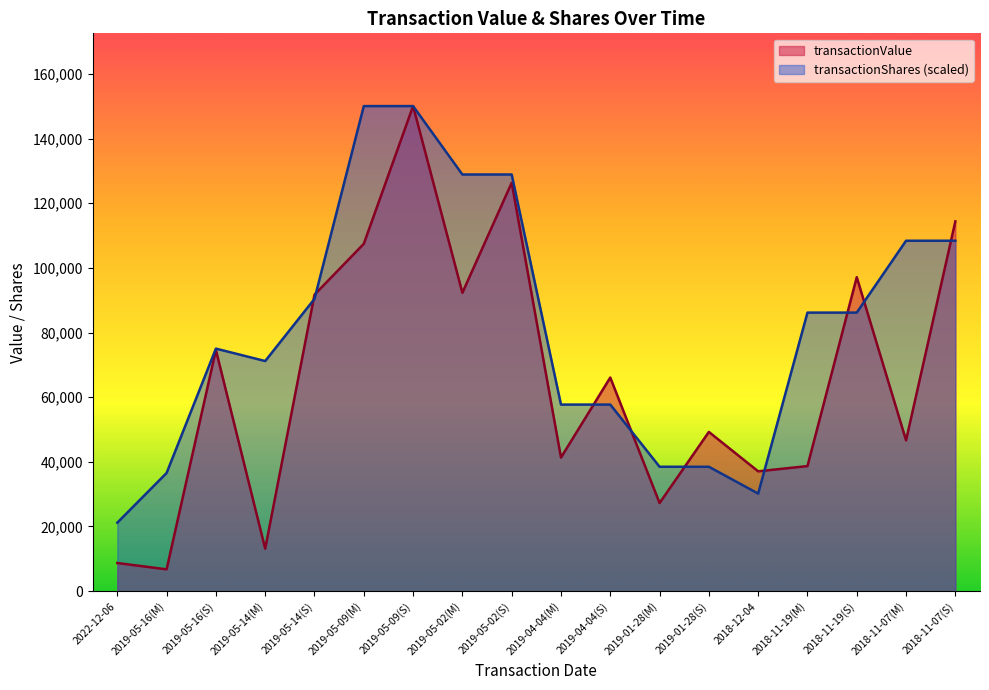

Where is the first local maximum for transactionValue?

2019-05-16(S)